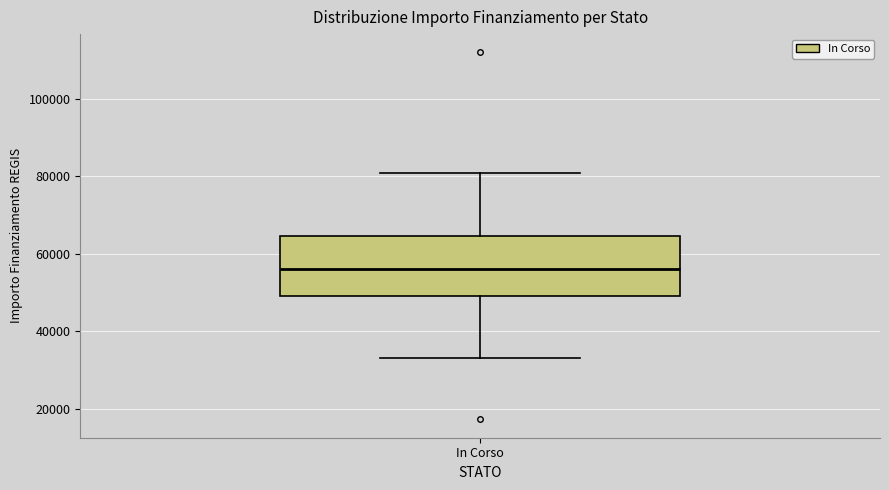

Read this box plot against the y-axis: the position of the median line, the range covered by the box, and the ends of both whiskers. The values are not printed on the chart, so give them approximately, as read against the axis.

median 56000, box 50000 to 64000, whiskers 32000 to 80000